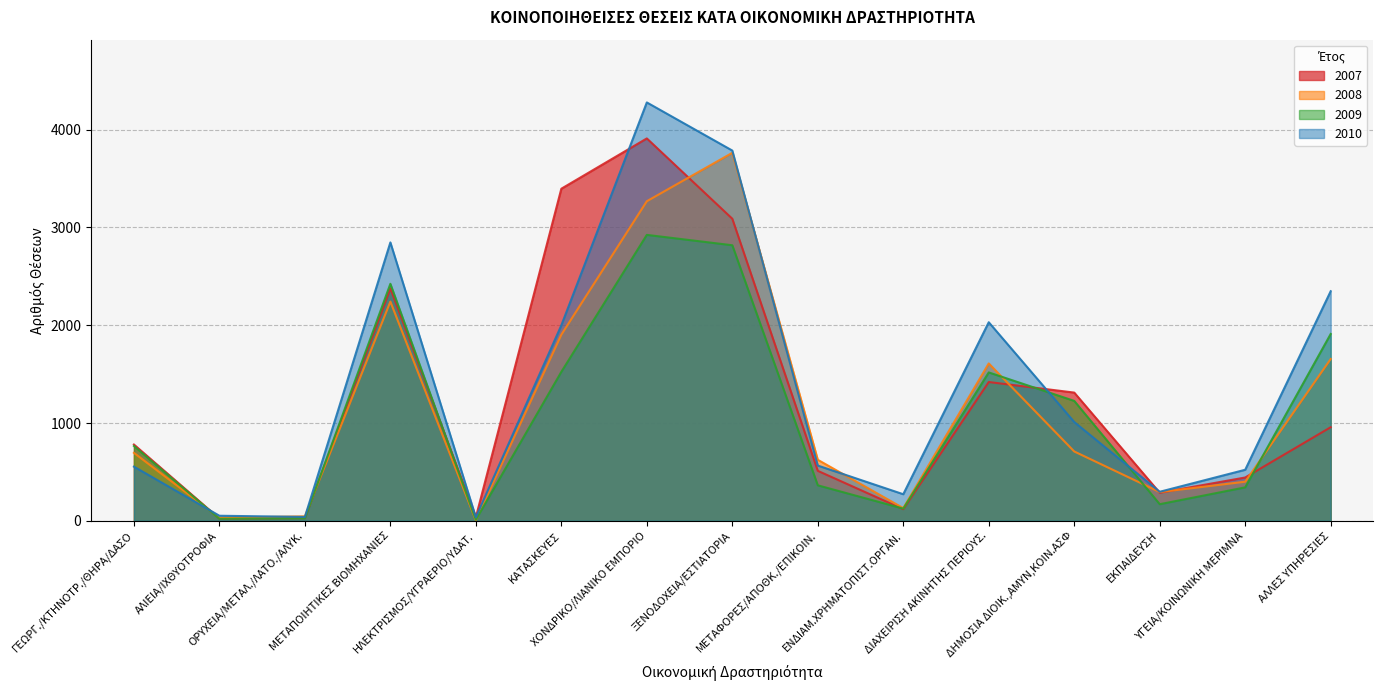

Which category has the lowest value in the 2007 series?

ΑΛΙΕΙΑ/ΙΧΘΥΟΤΡΟΦΙΑ